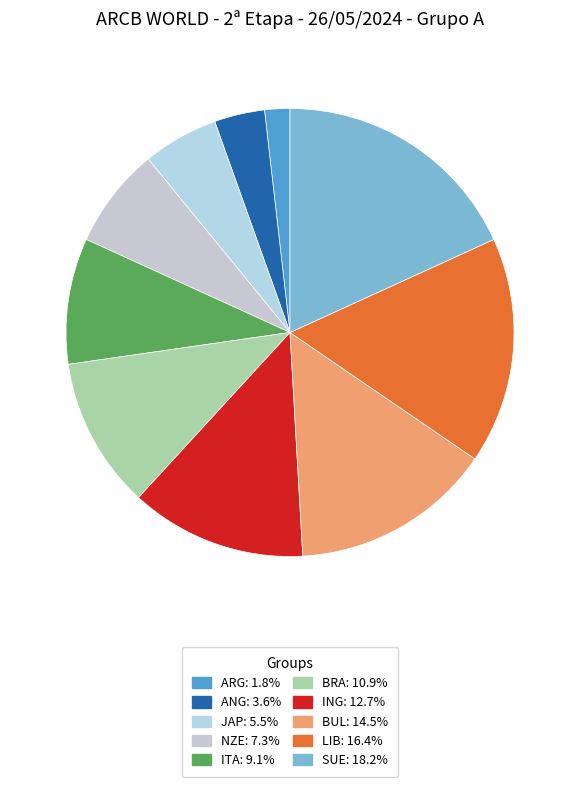

Which slice is the largest?

SUE